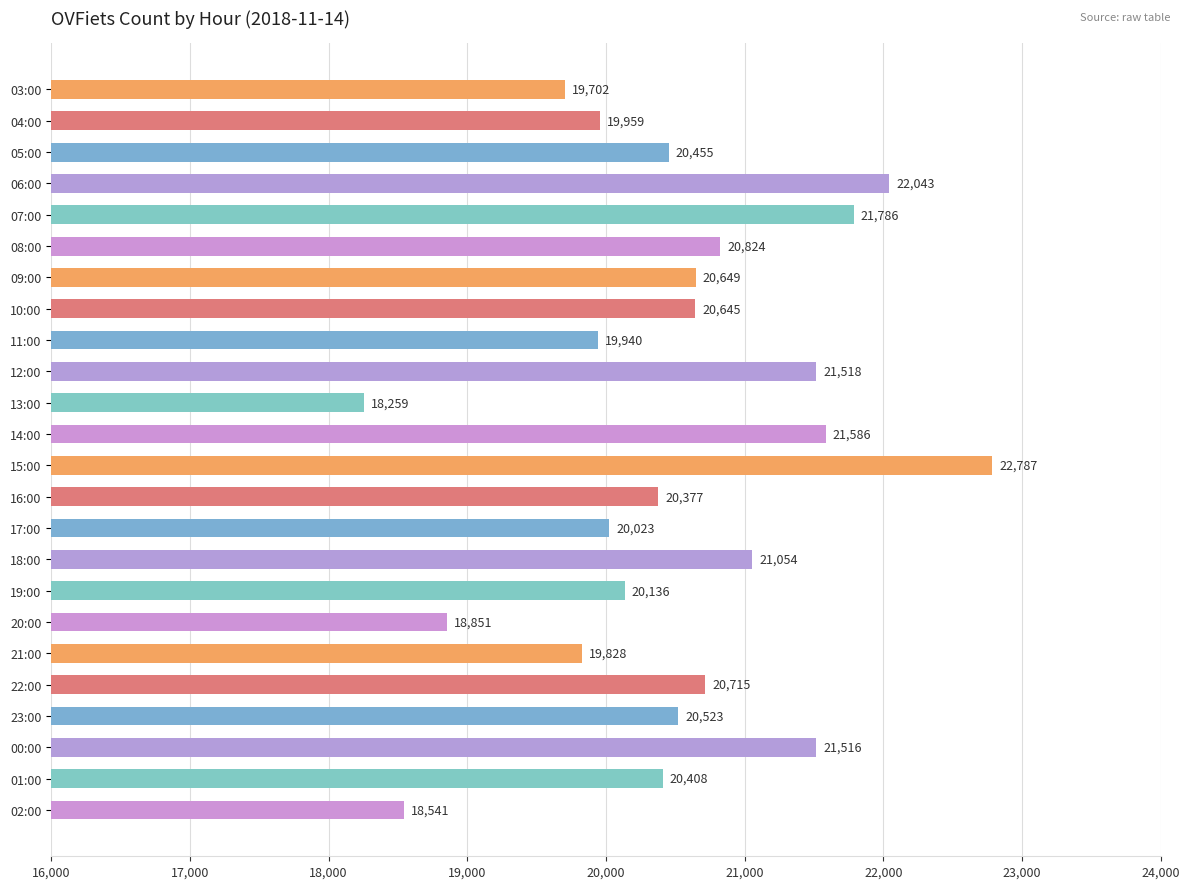

What is the difference between the second highest and minimum values?

3784